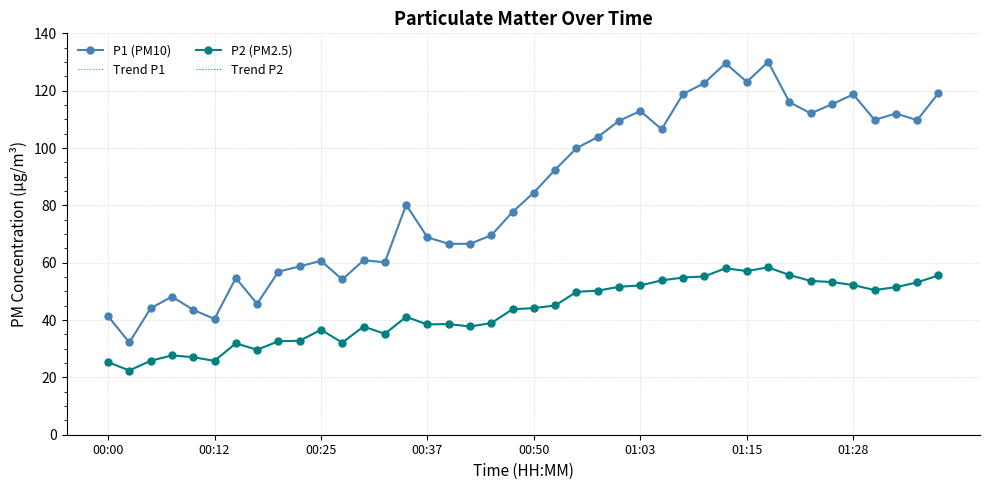

How many data points does each series have?

40